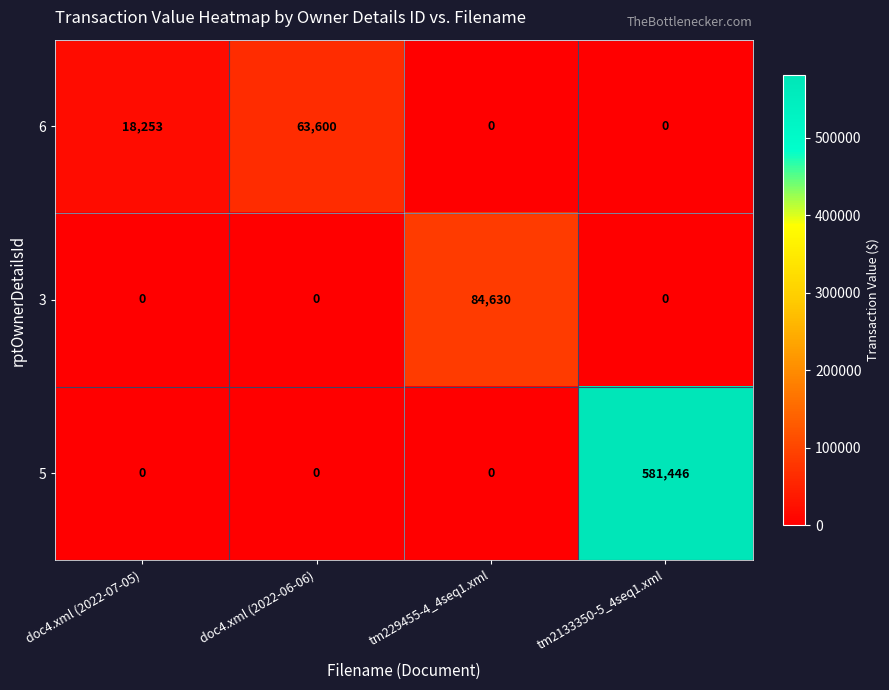

At which category is the sum across all series the highest?

tm2133350-5_4seq1.xml